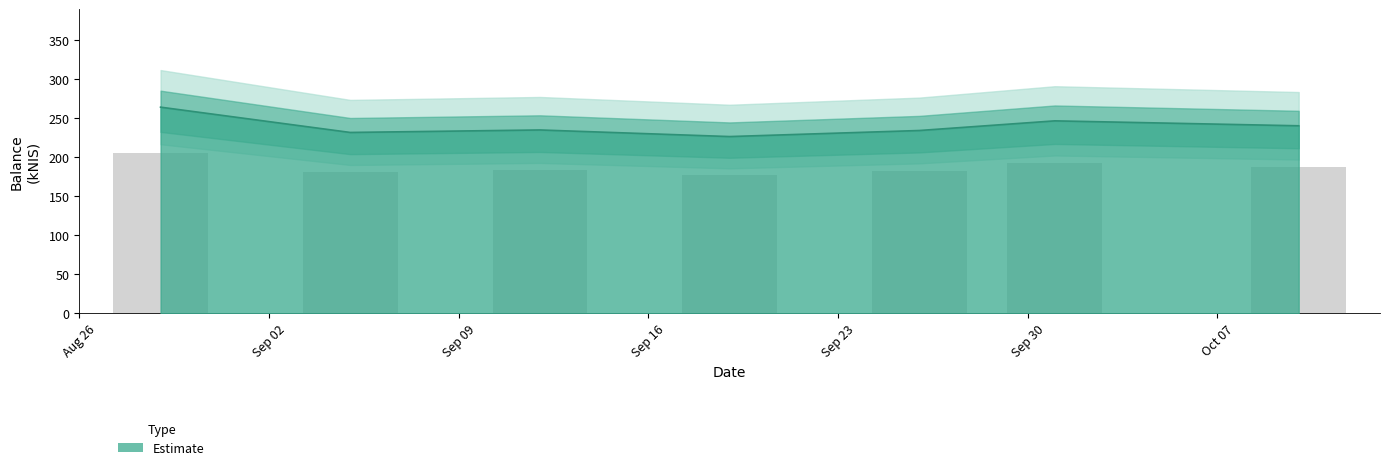

What is the minimum value shown in the chart?

226.2